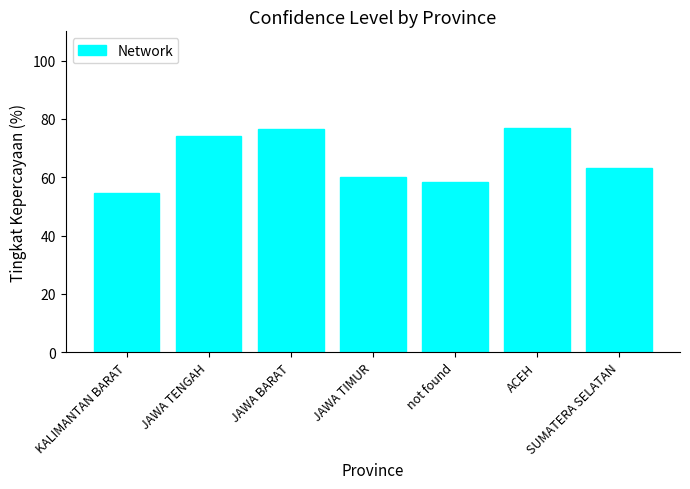

What is the difference between the maximum and minimum values?

22.6